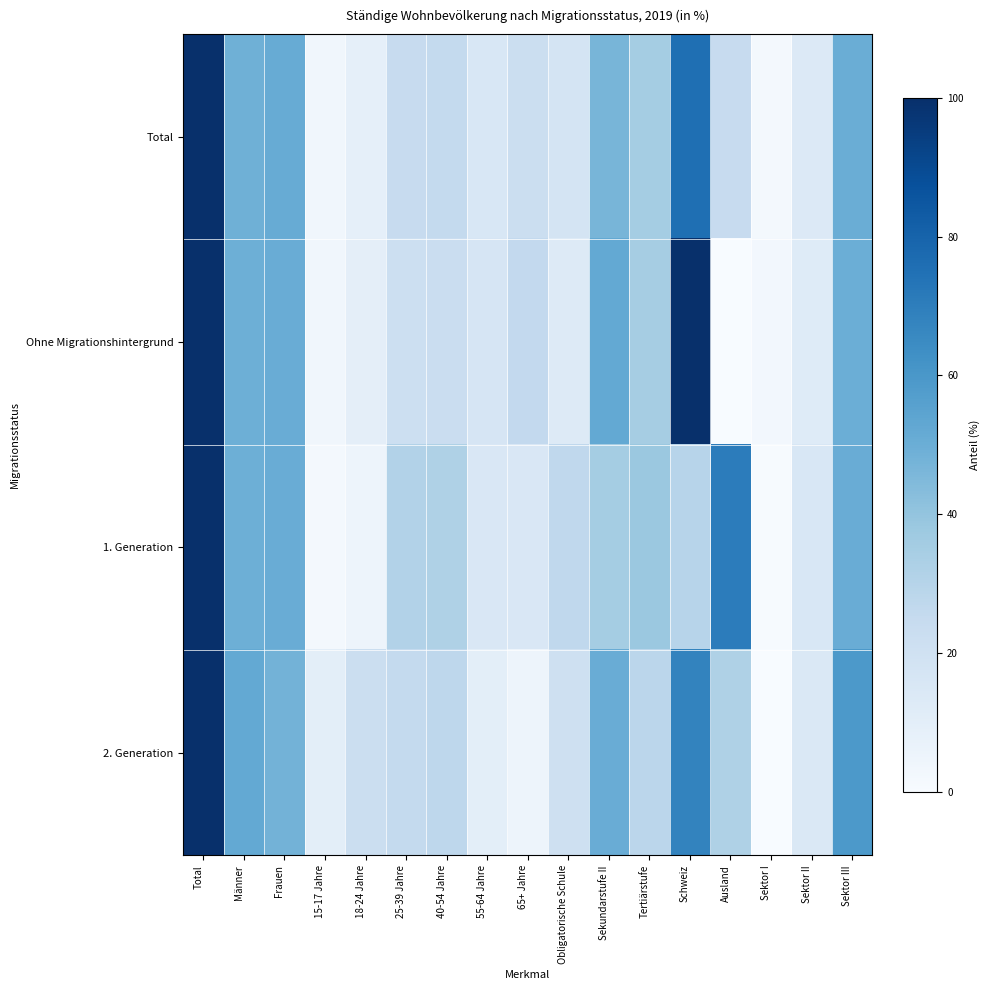

Which label corresponds to the smallest value in the chart?

Ausland